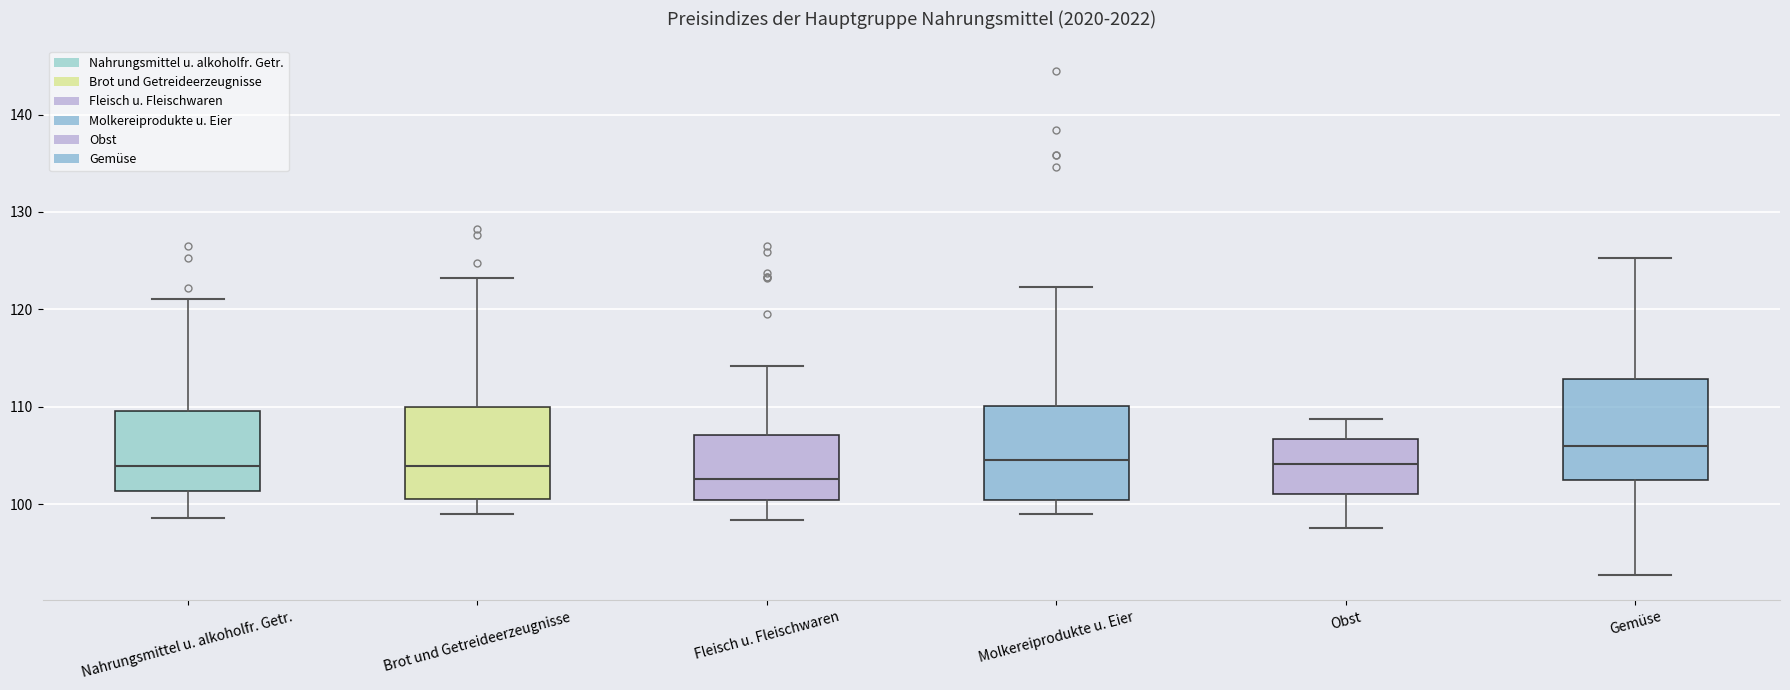

Reading left to right, transcribe this box plot: for each box, give where its median line is, the range the box spans, and where its two whiskers end, as read against the y-axis. The values are not printed on the chart, so give them approximately, as read against the axis.

Nahrungsmittel u. alkoholfr. Getr.: median 104, box 101 to 110, whiskers 99 to 121
Brot und Getreideerzeugnisse: median 104, box 101 to 110, whiskers 99 to 123
Fleisch u. Fleischwaren: median 103, box 100 to 107, whiskers 98 to 114
Molkereiprodukte u. Eier: median 105, box 100 to 110, whiskers 99 to 122
Obst: median 104, box 101 to 107, whiskers 98 to 109
Gemüse: median 106, box 102 to 113, whiskers 93 to 125